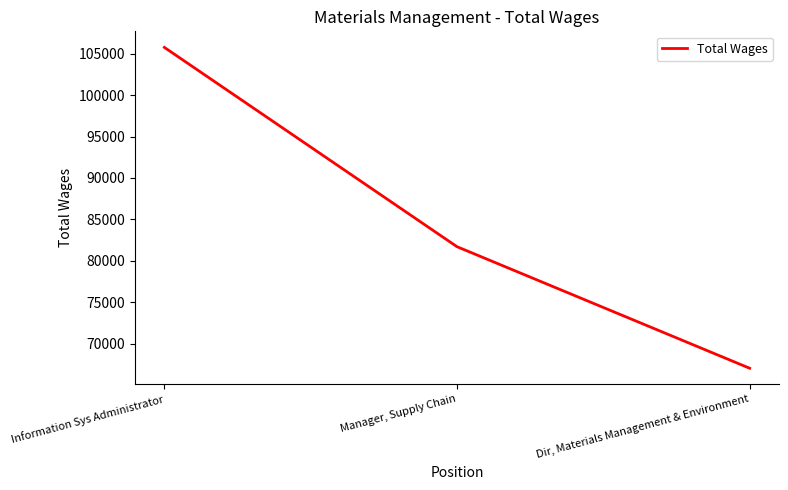

Reading left to right, extract all data points from this chart.

105769	81695	67015